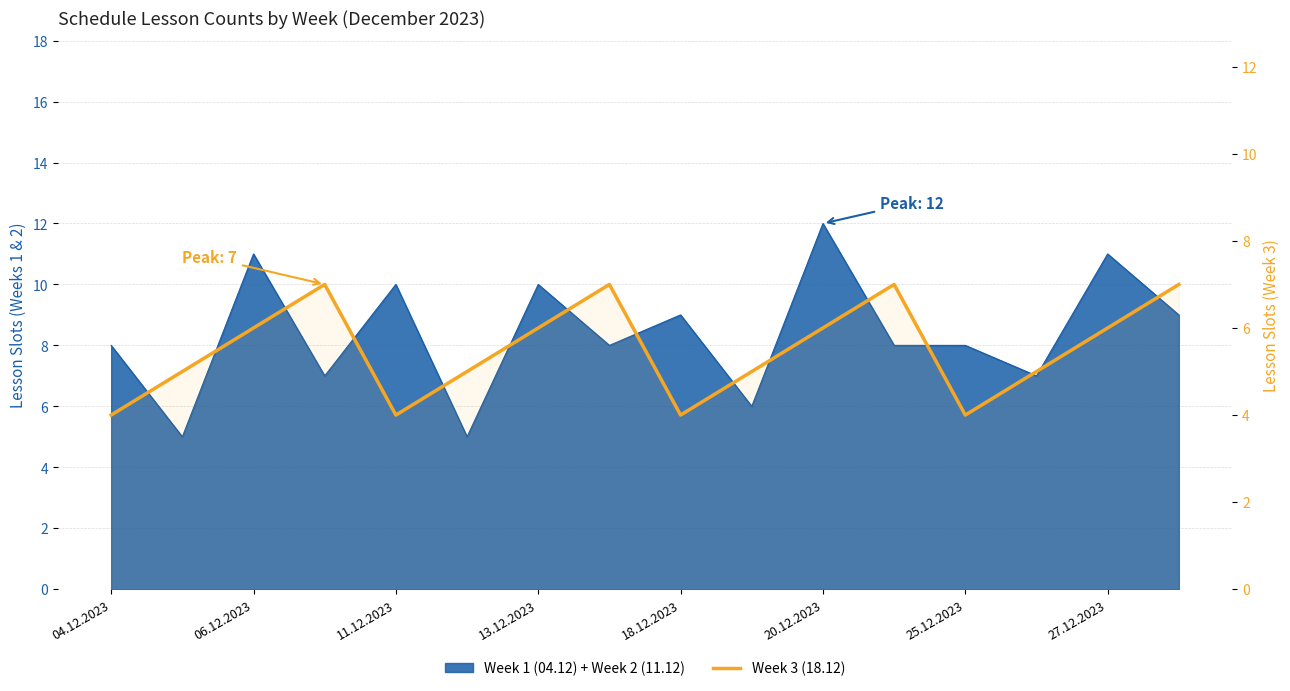

True or false: the data has more than 2 interior local peaks.

True